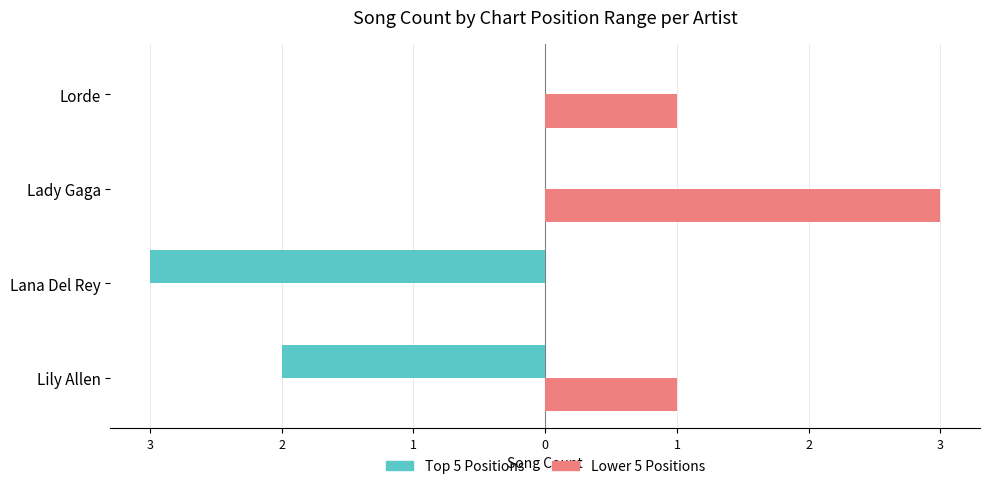

What is the maximum value shown in the chart?

3